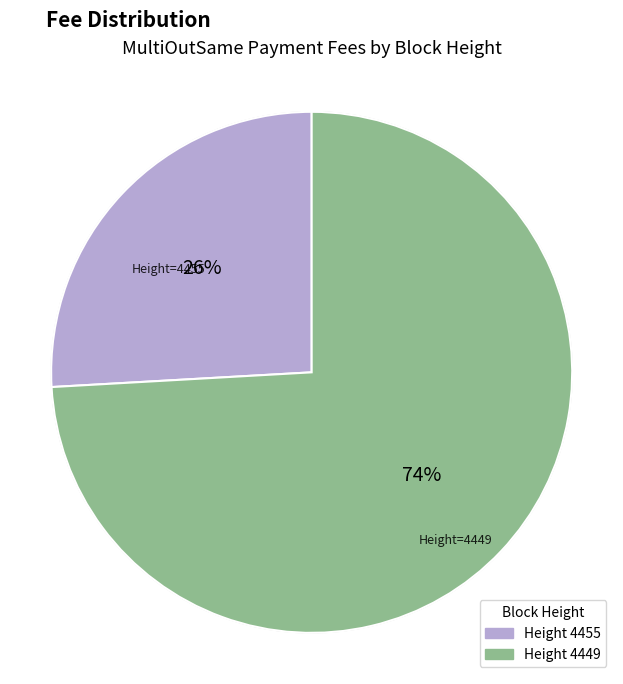

Is there a majority slice in this chart?

Yes